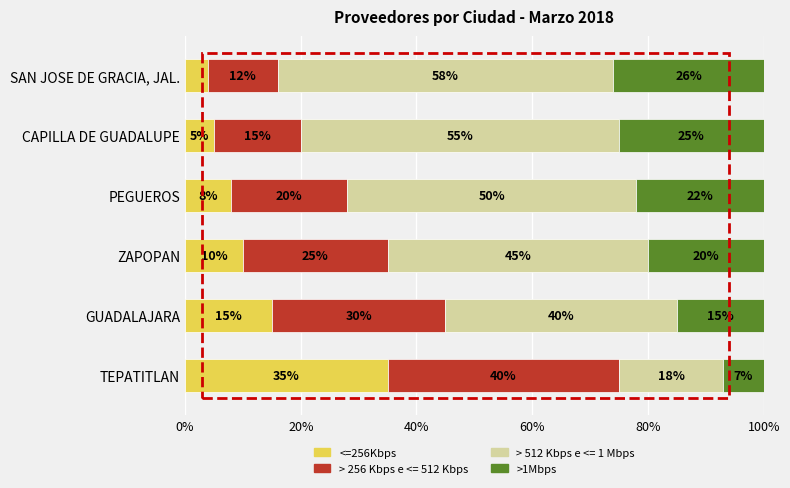

Rank the categories by <=256Kbps value from lowest to highest.

SAN JOSE DE GRACIA, JAL., CAPILLA DE GUADALUPE, PEGUEROS, ZAPOPAN, GUADALAJARA, TEPATITLAN